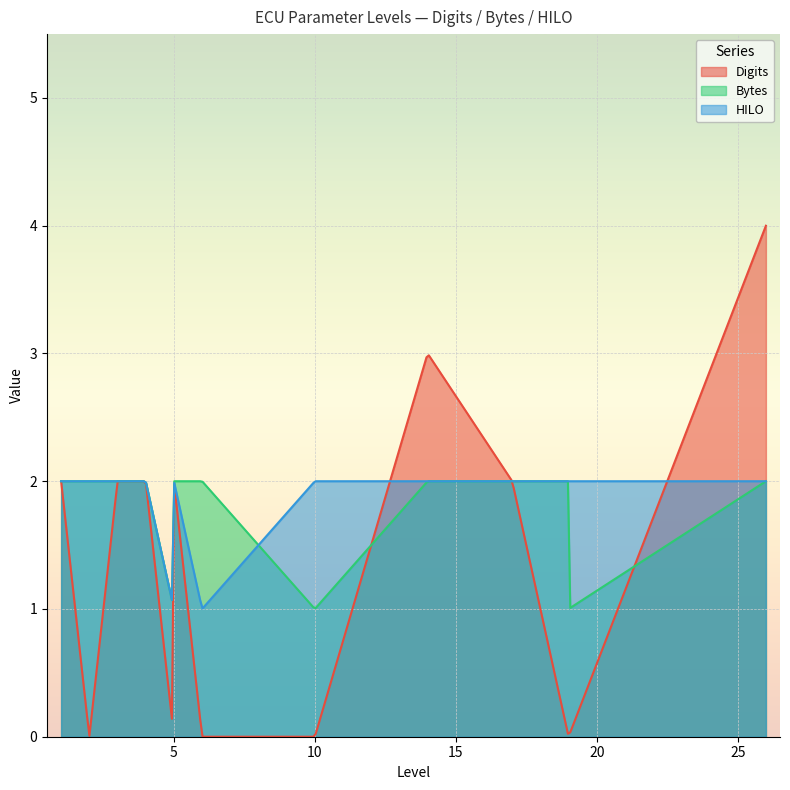

Which series has the widest spread of values?

Digits